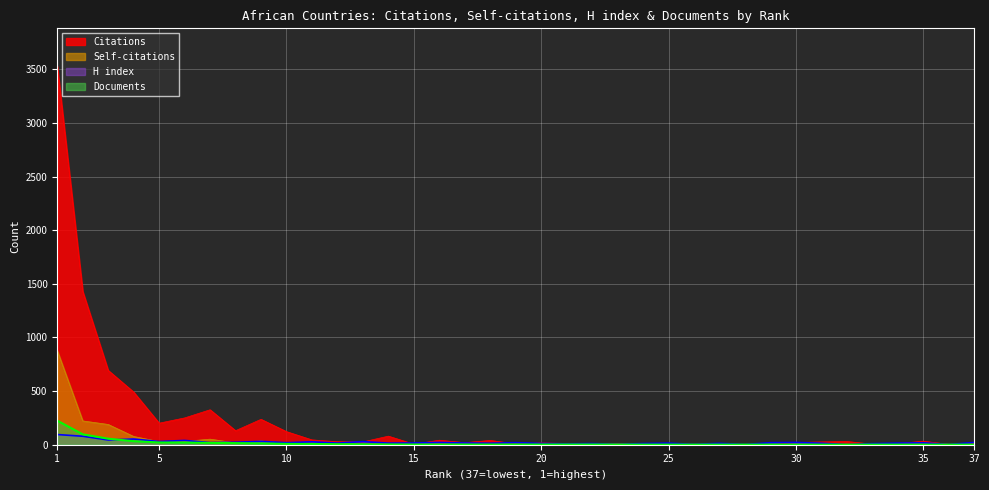

How many interior local valleys does the Citations series have?

12